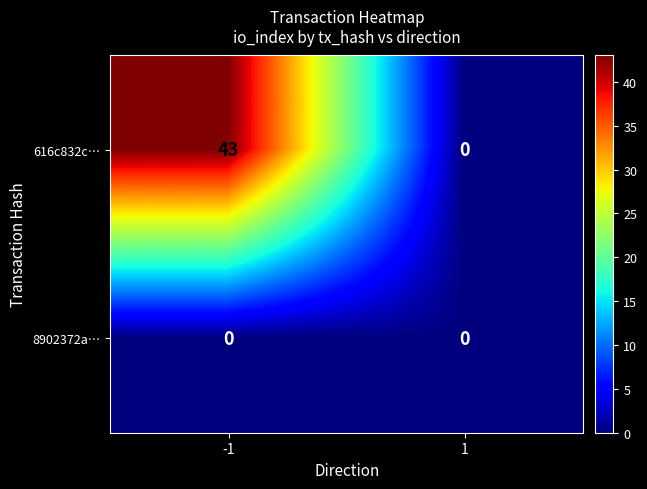

Which series has the largest total across all categories?

616c832c…